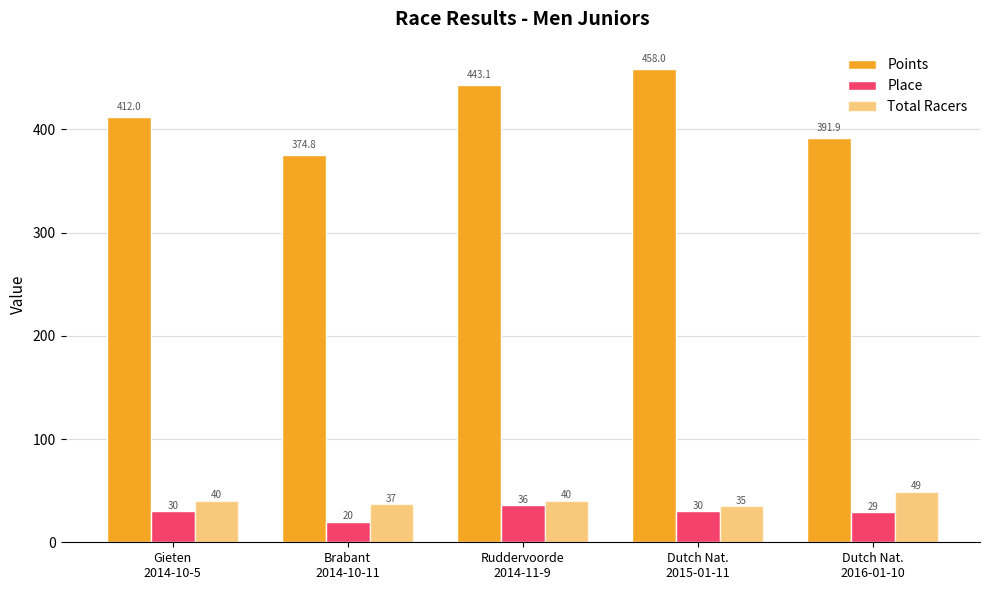

The Total Racers series shows 60.9 at Ruddervoorde
2014-11-9. True or false?

False